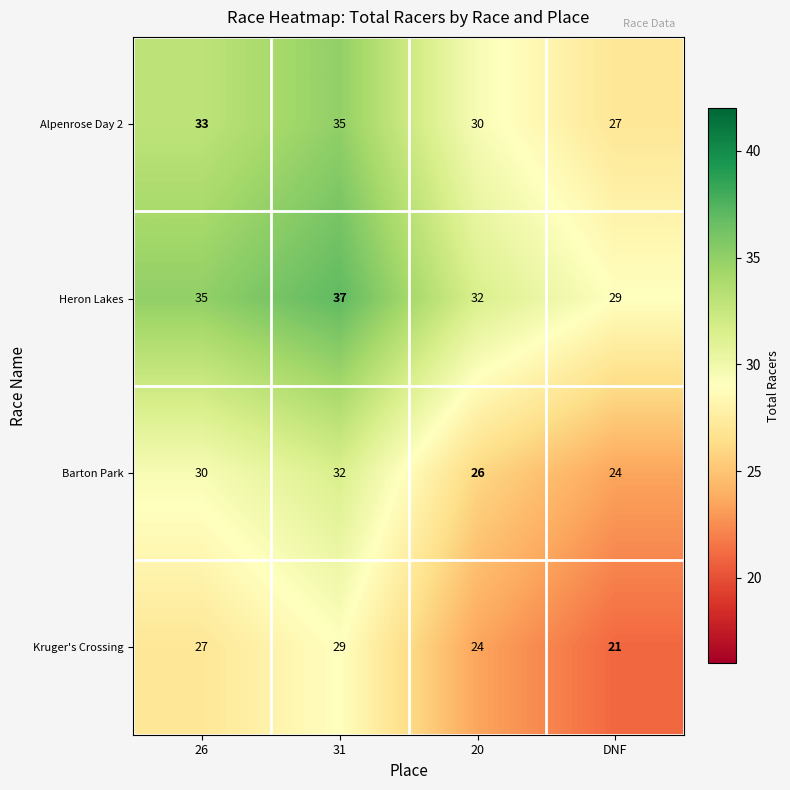

Is it true that Alpenrose Day 2 equals 39 at DNF?

False